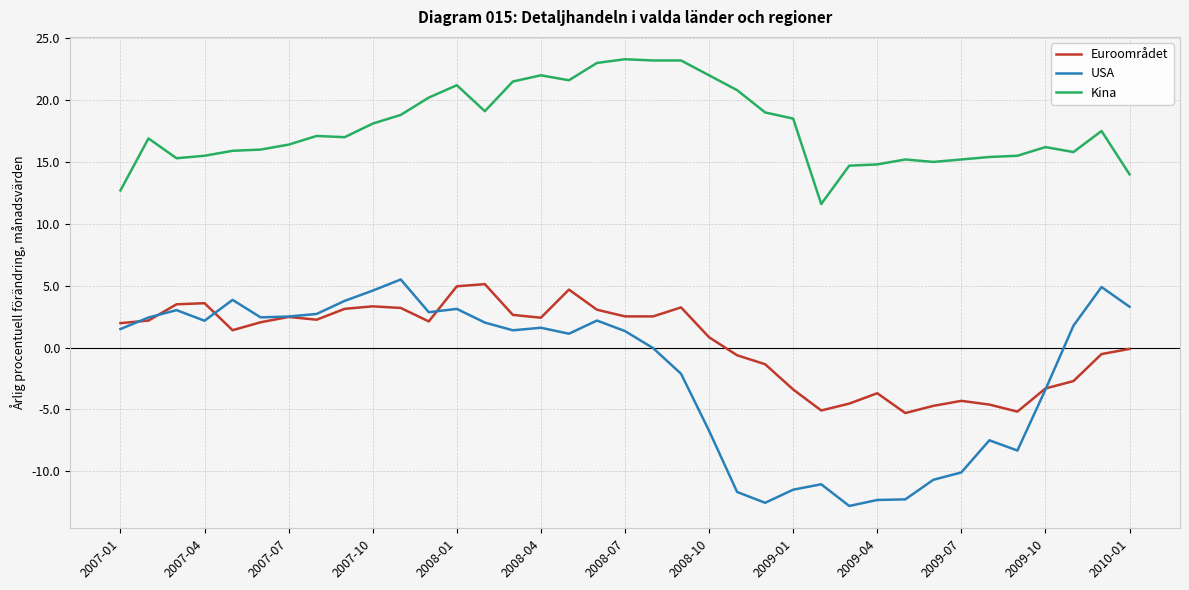

What is the minimum value shown in the chart?

-12.8